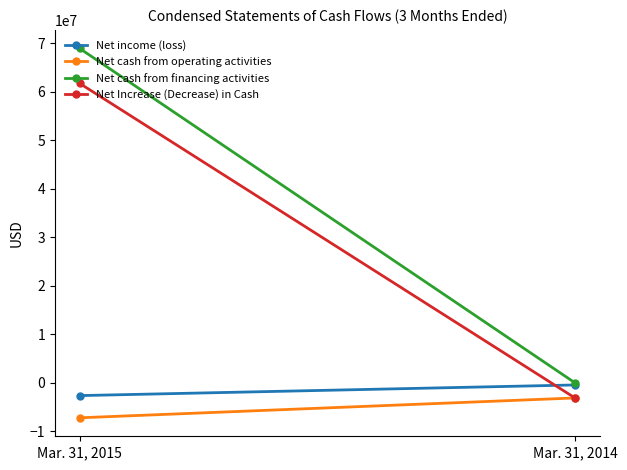

Rank the series by their maximum value, from lowest to highest.

Net cash from operating activities, Net income (loss), Net Increase (Decrease) in Cash, Net cash from financing activities